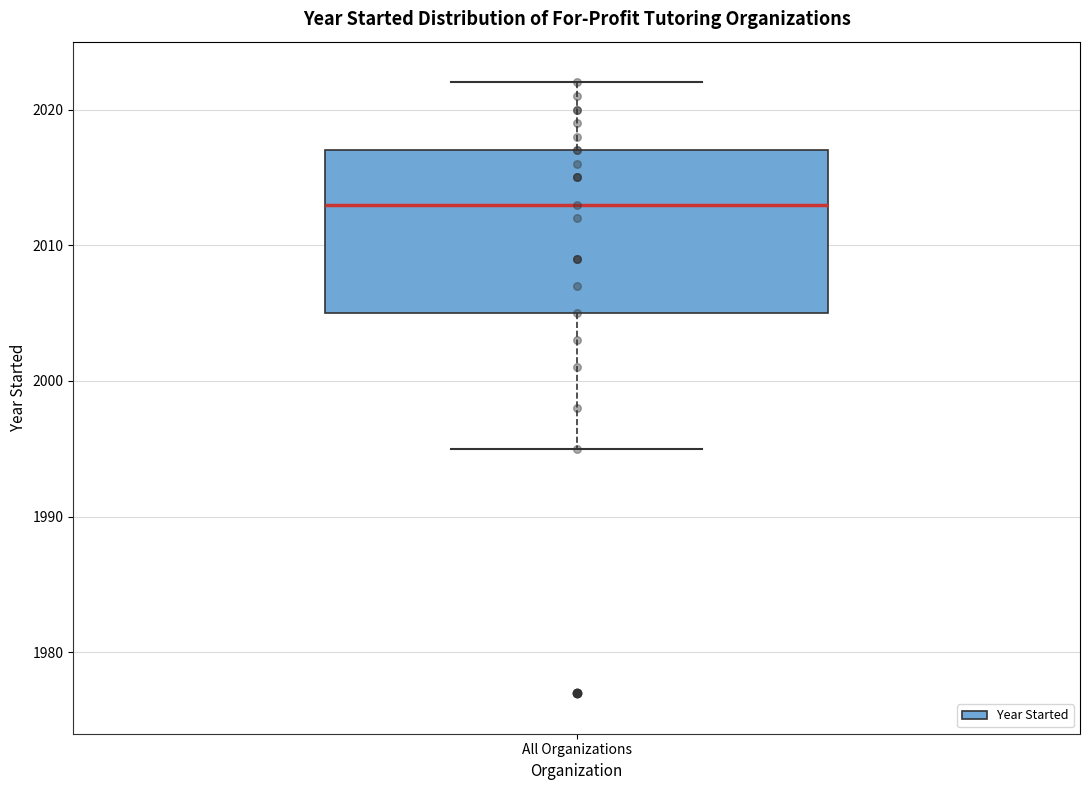

Transcribe this box plot: give where the median line is, the range the box spans, and where the two whiskers end, as read against the y-axis. The values are not printed on the chart, so give them approximately, as read against the axis.

median 2013, box 2005 to 2017, whiskers 1995 to 2022